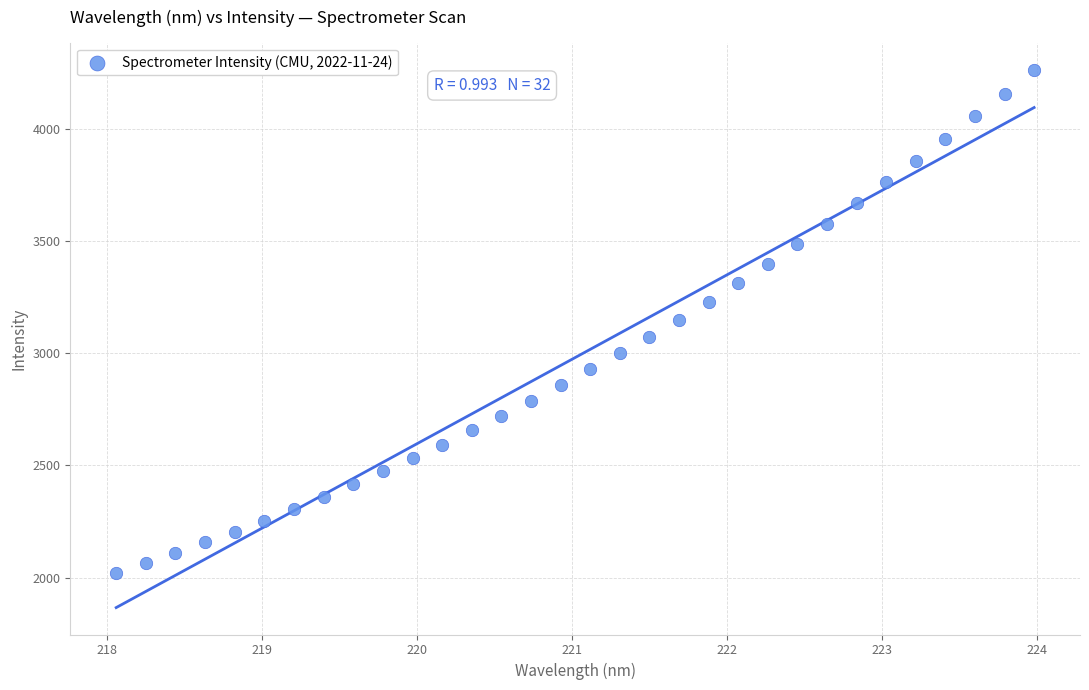

What is the range of X values (max minus min)?

5.9